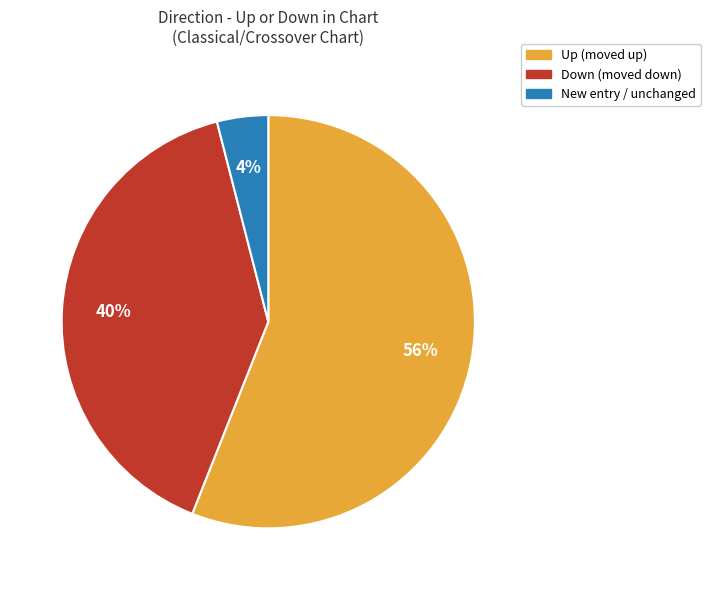

To the nearest percent, what is the average slice percentage?

33%